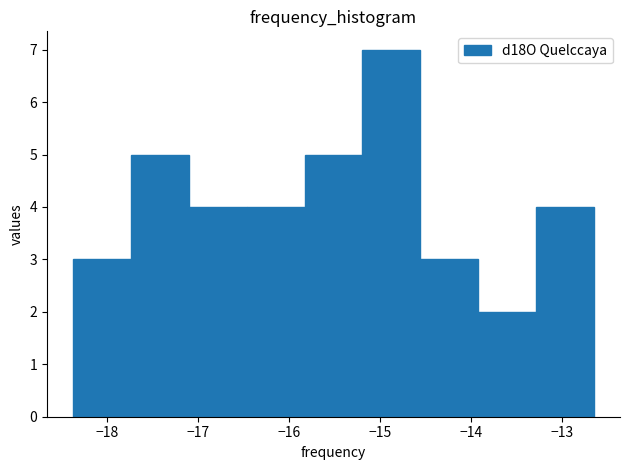

Reading left to right, transcribe this chart: for each bar, give the range it covers on the x-axis and its height. Neither the bar edges nor the heights are printed on the chart, so give them approximately, as read against the axes.

-18.4 to -17.7: 3
-17.7 to -17.1: 5
-17.1 to -16.5: 4
-16.5 to -15.8: 4
-15.8 to -15.2: 5
-15.2 to -14.6: 7
-14.6 to -13.9: 3
-13.9 to -13.3: 2
-13.3 to -12.6: 4